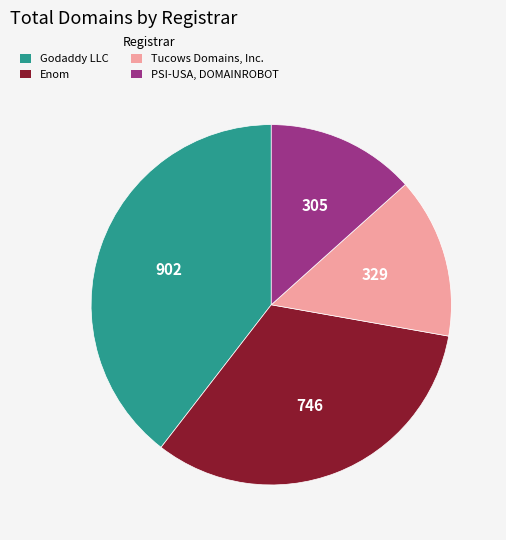

Do Enom and Tucows Domains, Inc. together represent more than half of the pie?

No